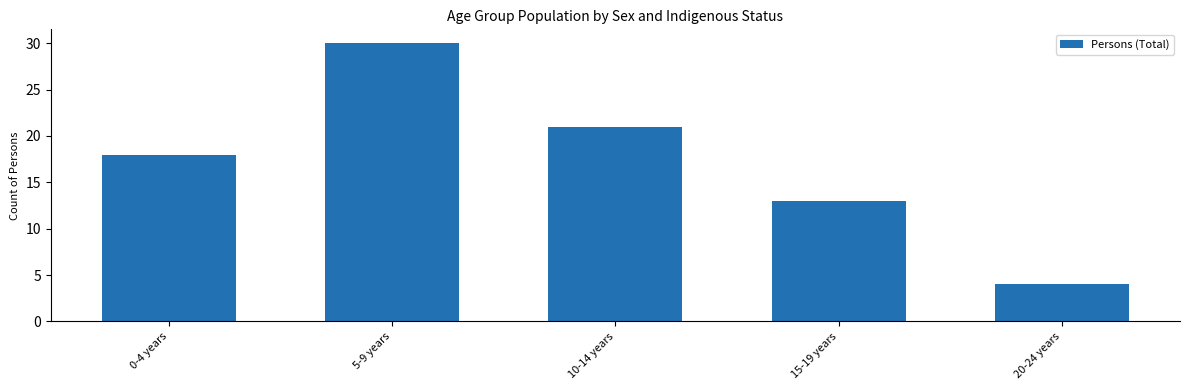

What value does the data have at 15-19 years, to the nearest 10?

10